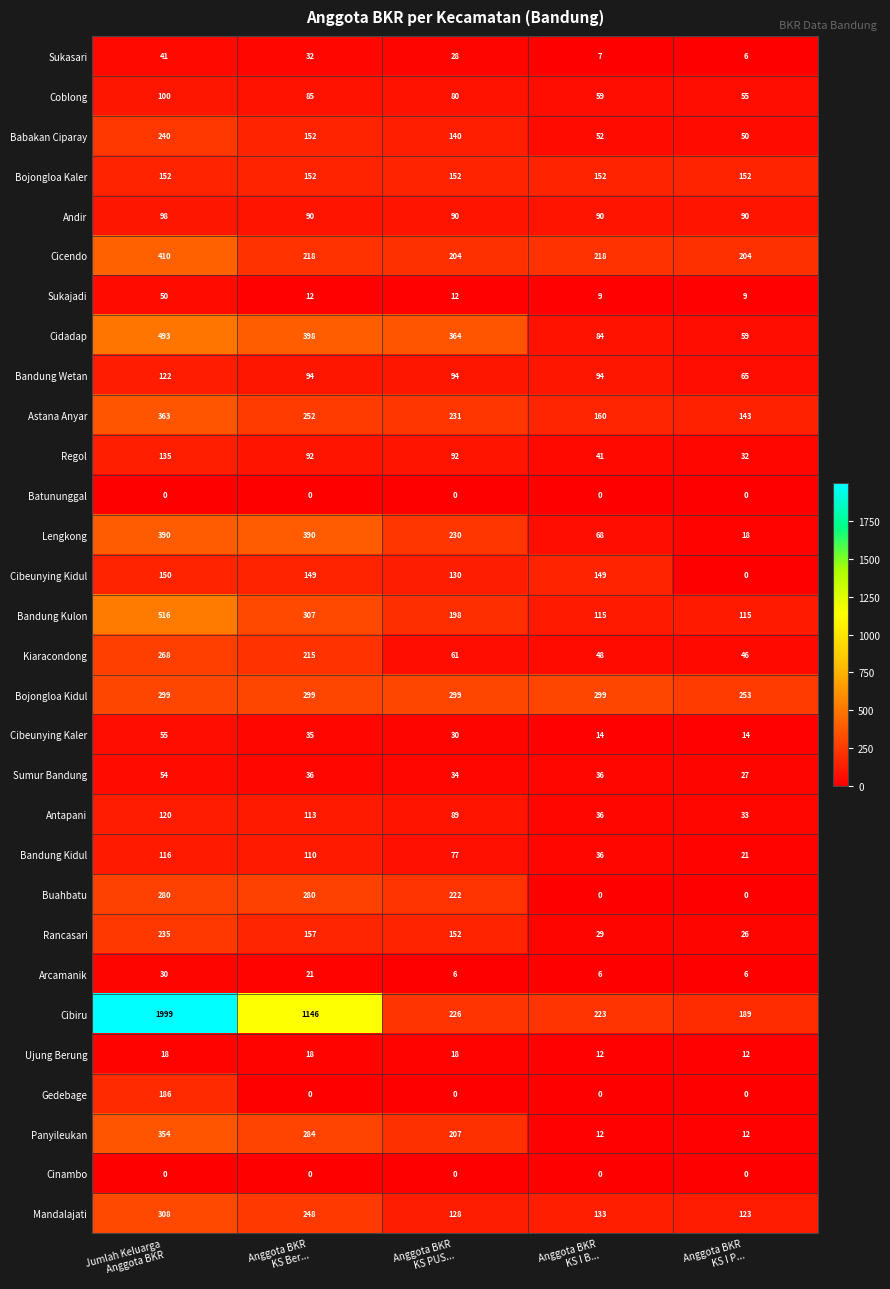

Which series has the widest spread of values?

Cibiru